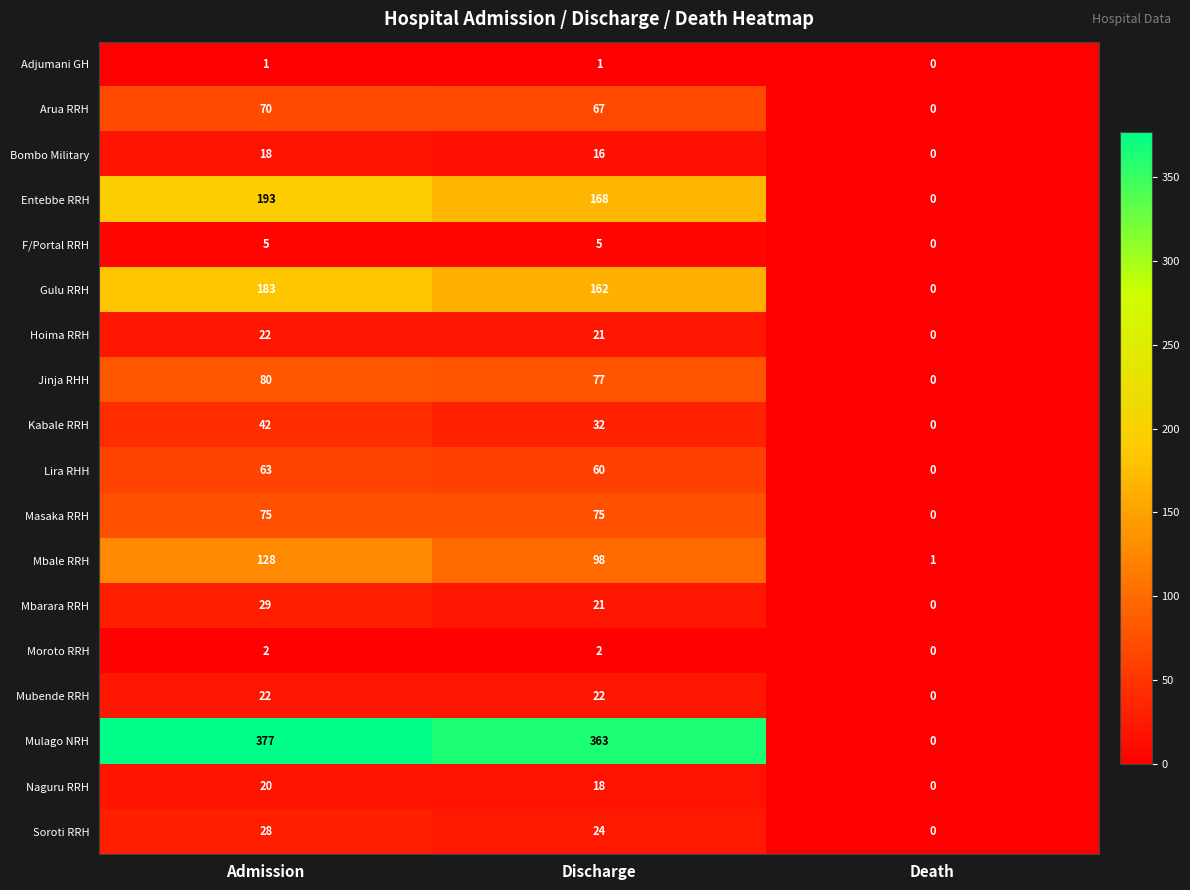

Where is Soroti RRH nearest to the value 14?

Discharge